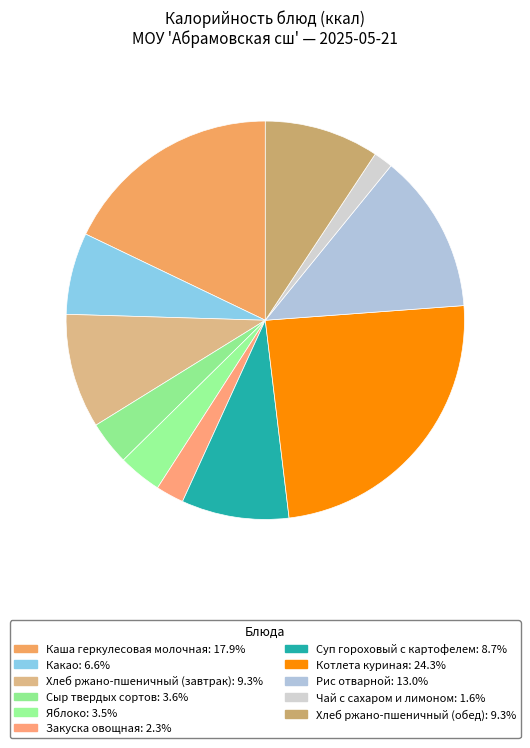

Count the number of slices in the pie.

11